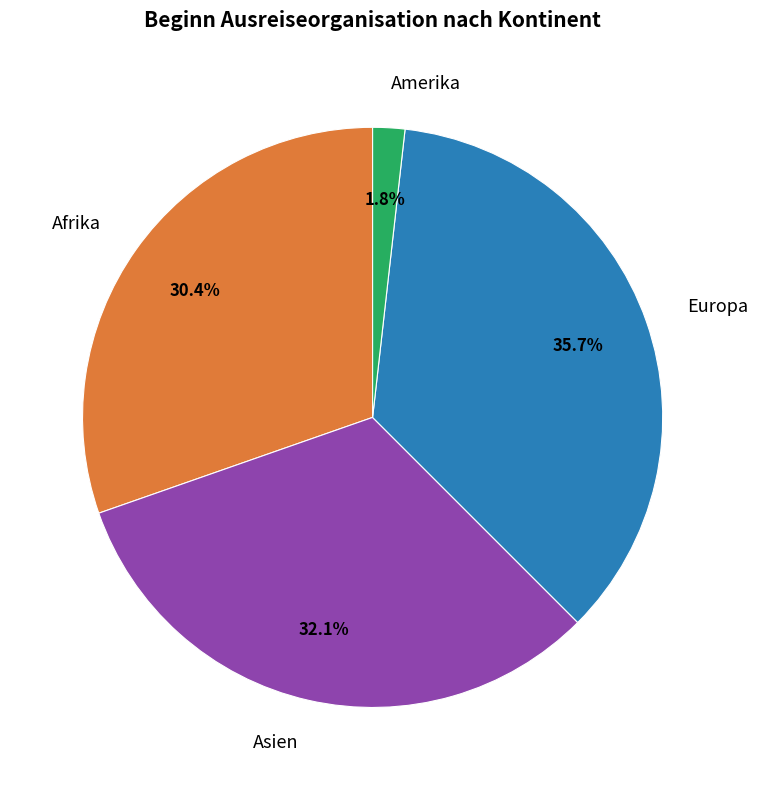

To the nearest percent, what is the difference between the largest and smallest slice percentages?

34%